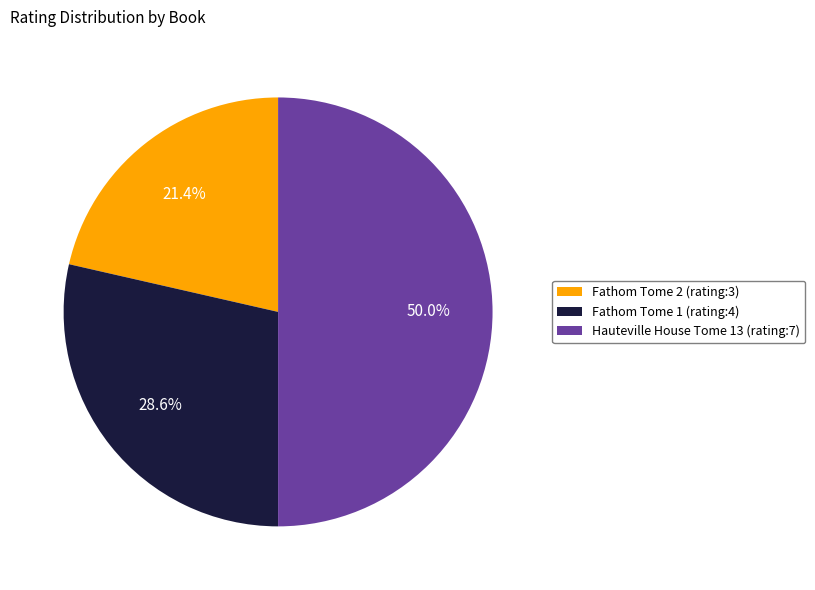

True or false: Fathom Tome 2 accounts for 11% of the total.

False